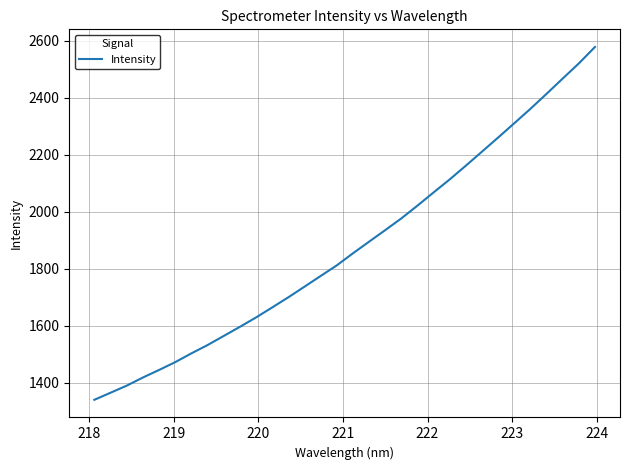

What is the average value?

1877.6